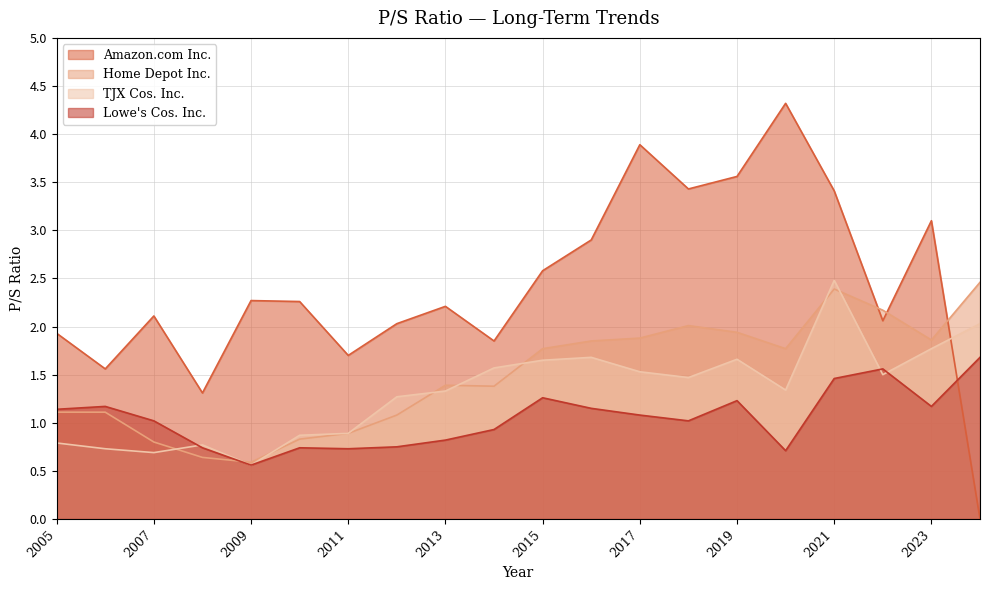

At which label is Lowe's Cos. Inc. closest to 1?

2018